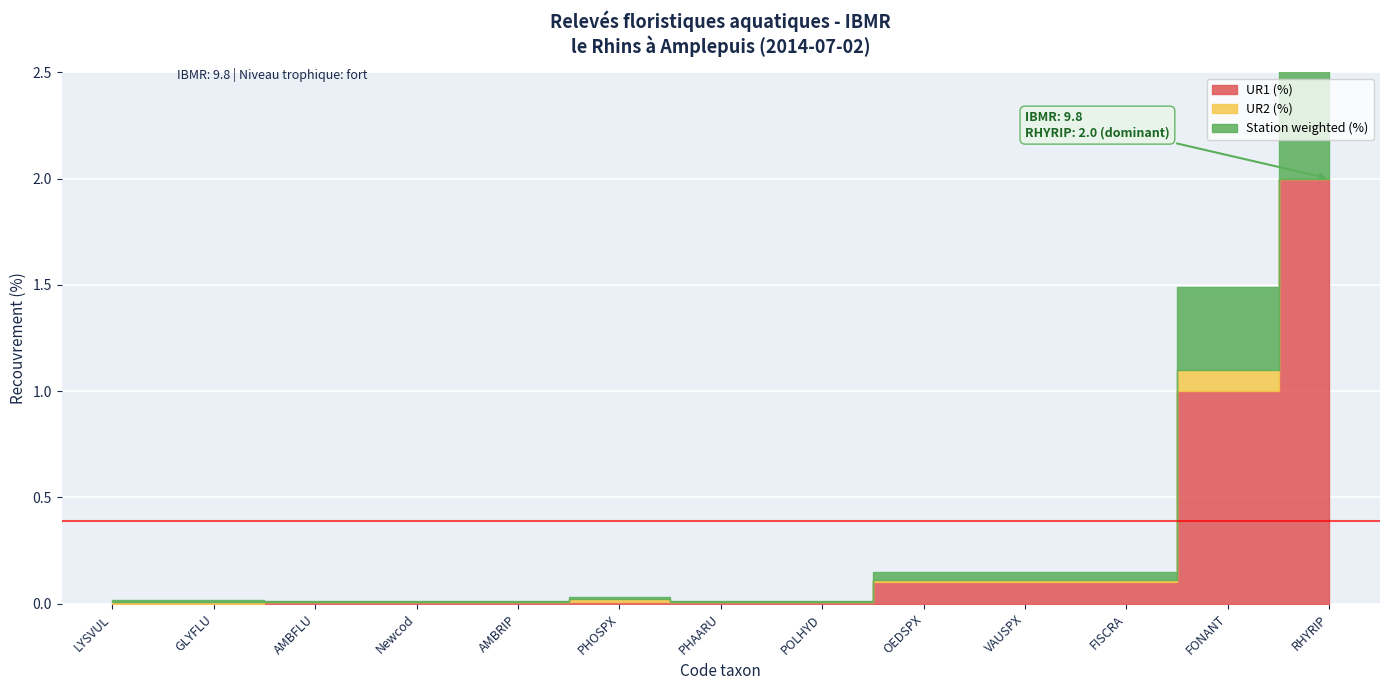

True or false: UR1 (%) has a value of 0.0 at LYSVUL.

True